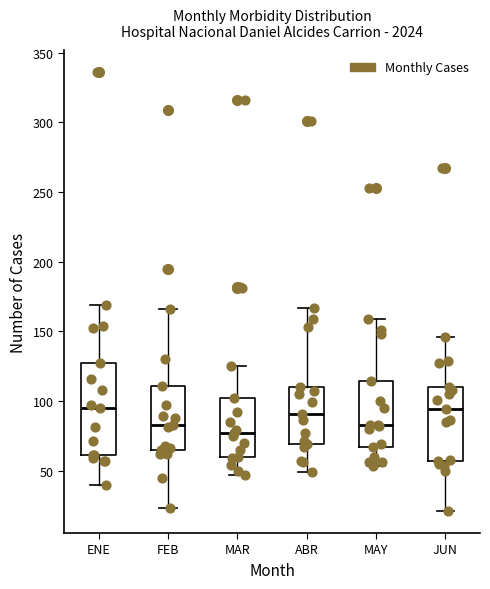

Which box is the tallest, from its lower edge to its upper edge?

ENE